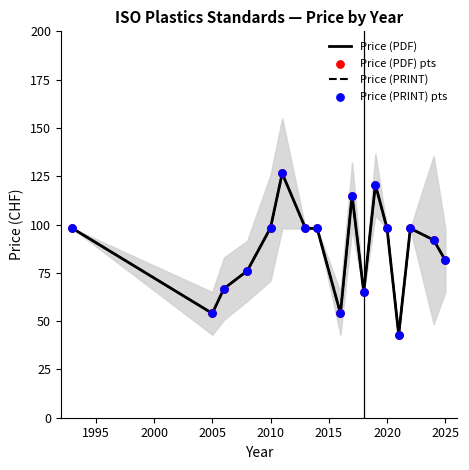

What are all the series names shown in the legend?

Price (PDF), Price (PRINT), Price (PDF) pts, Price (PRINT) pts